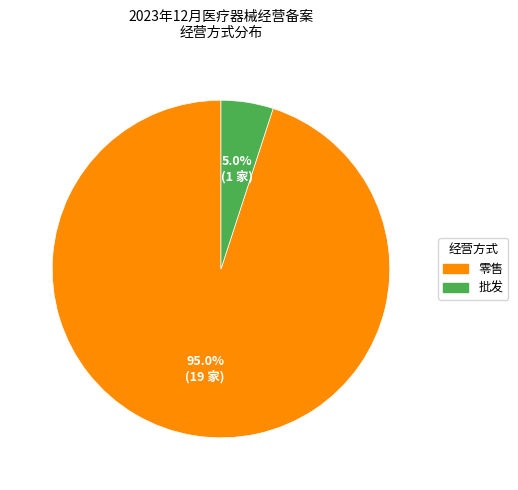

How much of the chart is everything except 零售?

5.0%